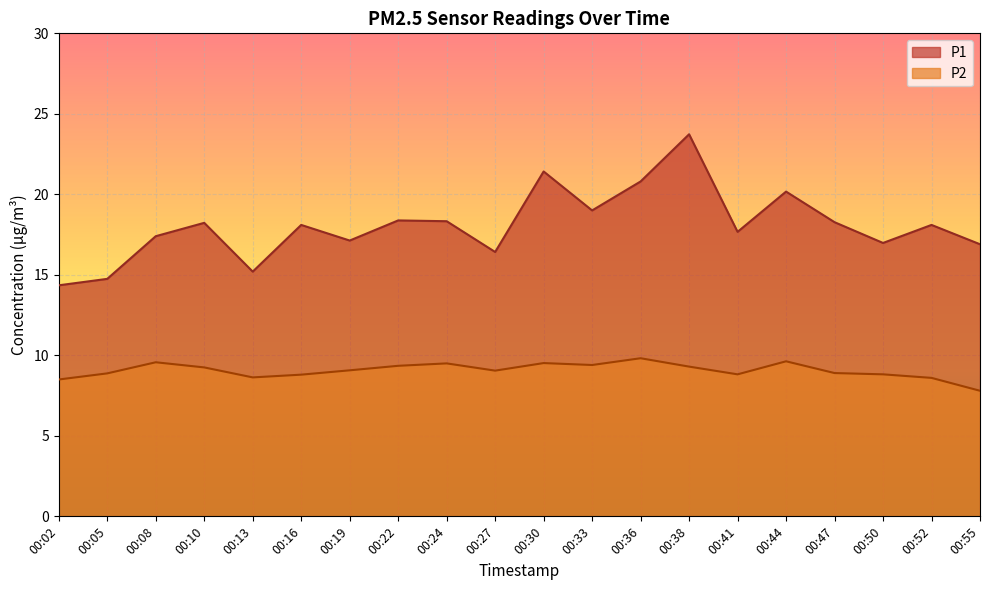

How many lines are shown in the chart?

2